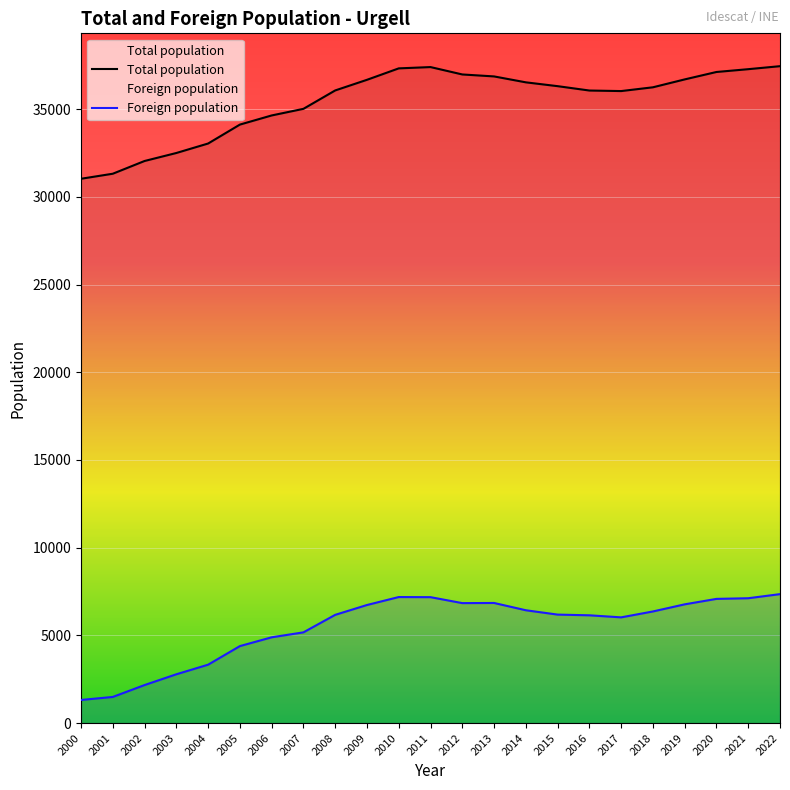

At which label does Total population first exceed 36243?

2009